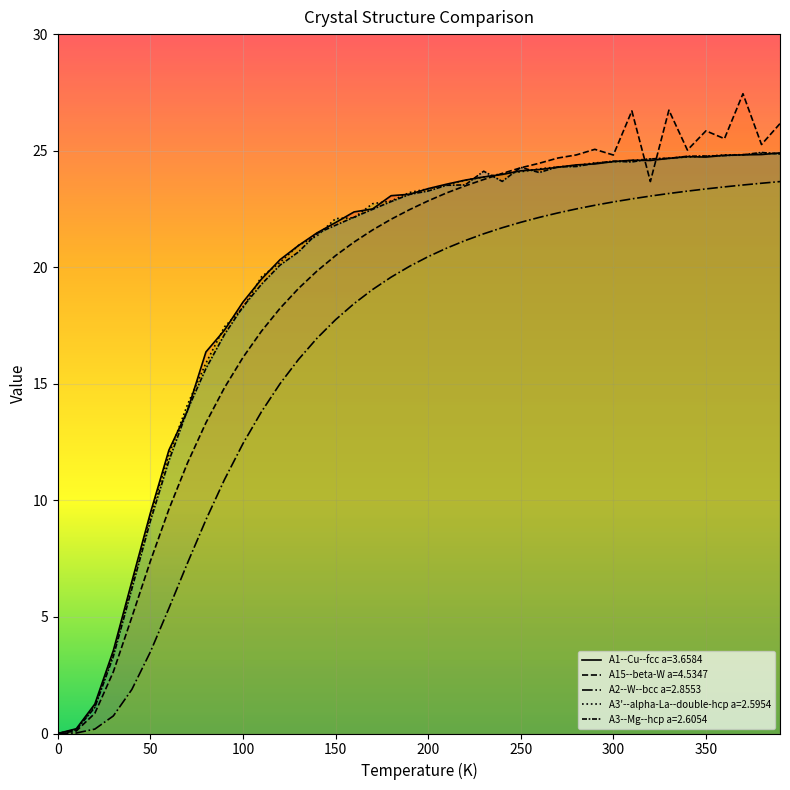

Reading right to left, list all the values displayed in this chart.

A1--Cu--fcc a=3.6584: 24.9	24.8	24.8	24.8	24.7	24.7	24.7	24.6	24.6	24.5	24.4	24.4	24.3	24.2	24.1	24.0	23.9	23.7	23.6	23.4	23.1	23.1	22.5	22.4	21.9	21.5	20.9	20.3	19.5	18.5	17.3	16.4	13.8	12.2	9.5	6.5	3.6	1.3	0.2	0.0
A15--beta-W a=4.5347: 26.2	25.3	27.4	25.5	25.9	25.0	26.7	23.7	26.7	24.8	25.1	24.8	24.7	24.5	24.3	24.0	23.8	23.5	23.2	22.8	22.5	22.1	21.6	21.1	20.5	19.8	19.1	18.2	17.3	16.1	14.8	13.3	11.6	9.6	7.4	5.0	2.6	0.9	0.1	0.0
A2--W--bcc a=2.8553: 23.7	23.6	23.5	23.4	23.4	23.3	23.2	23.1	22.9	22.8	22.7	22.5	22.3	22.1	21.9	21.7	21.4	21.1	20.8	20.5	20.0	19.6	19.0	18.4	17.7	17.0	16.0	15.0	13.8	12.4	10.9	9.2	7.3	5.4	3.5	1.9	0.8	0.2	0.0	0.0
A3'--alpha-La--double-hcp a=2.5954: 24.9	24.9	24.8	24.8	24.8	24.7	24.7	24.6	24.6	24.5	24.5	24.4	24.3	24.2	24.1	24.0	23.9	23.7	23.5	23.4	23.2	22.8	22.7	22.1	22.1	21.3	20.9	20.2	19.6	18.3	17.4	15.9	14.1	12.0	9.4	6.4	3.5	1.2	0.2	0.0
A3--Mg--hcp a=2.6054: 24.9	24.9	24.8	24.8	24.8	24.8	24.7	24.6	24.5	24.6	24.5	24.3	24.3	24.1	24.3	23.7	24.1	23.5	23.5	23.3	23.1	22.8	22.5	22.1	21.8	21.5	20.7	20.1	19.3	18.3	17.1	15.7	13.9	11.7	9.1	6.2	3.3	1.1	0.2	0.0